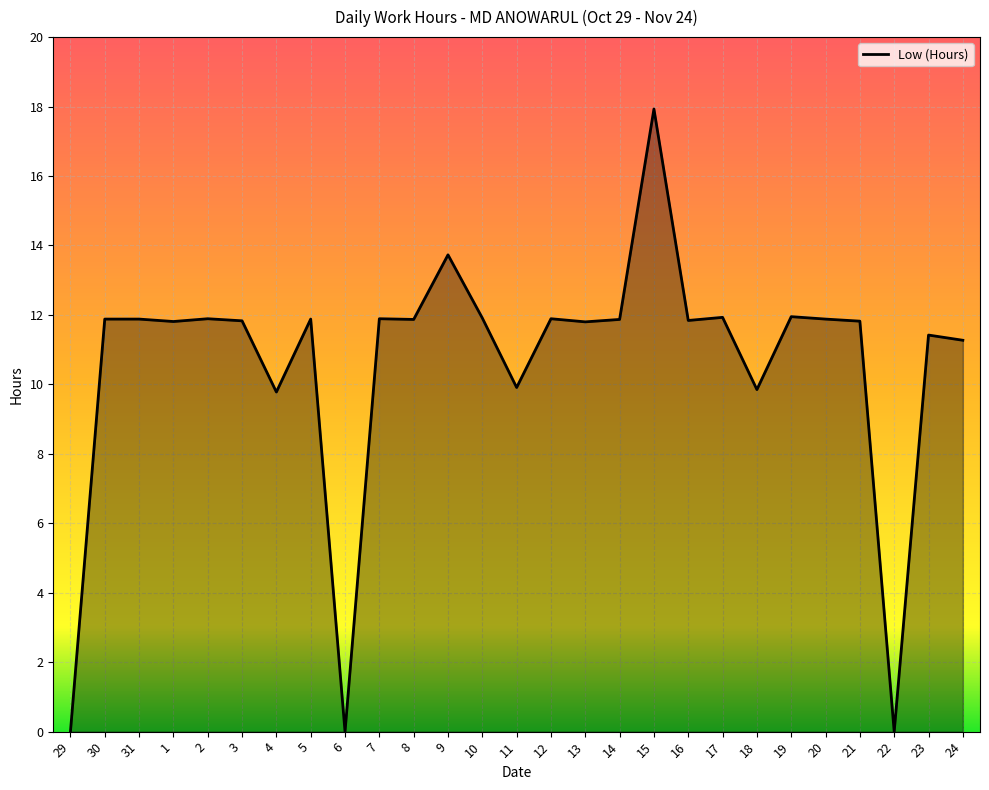

What position from the left is 9?

12